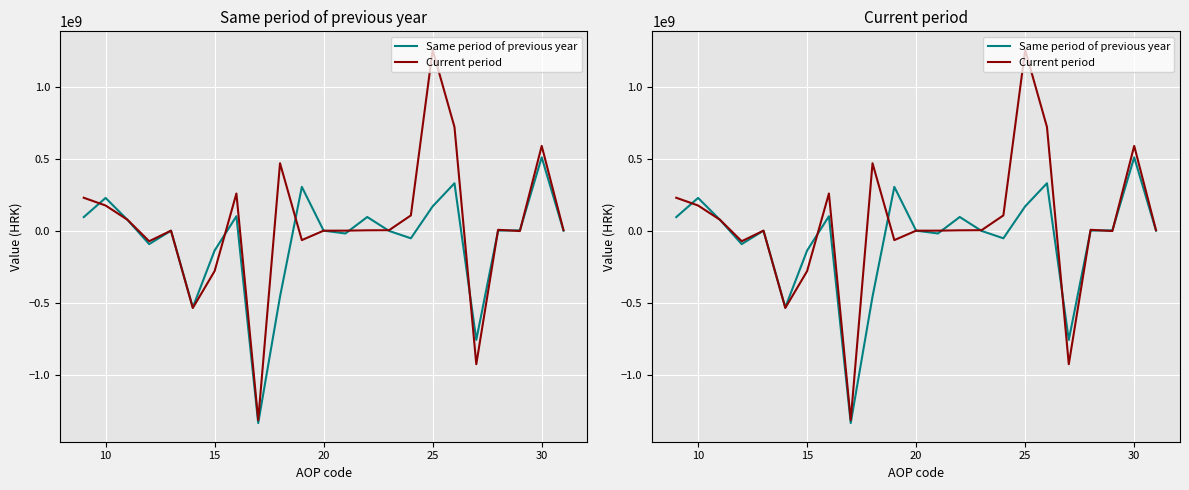

True or false: Current period and Same period of previous year intersect in this chart.

True